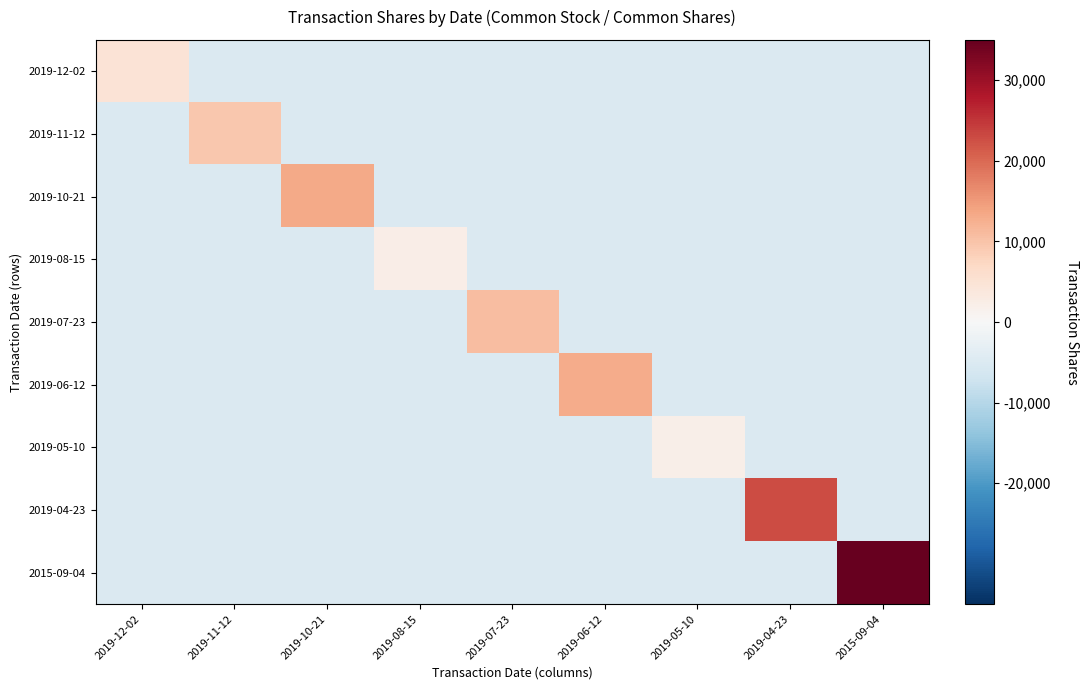

What is the minimum value shown in the chart?

-5000